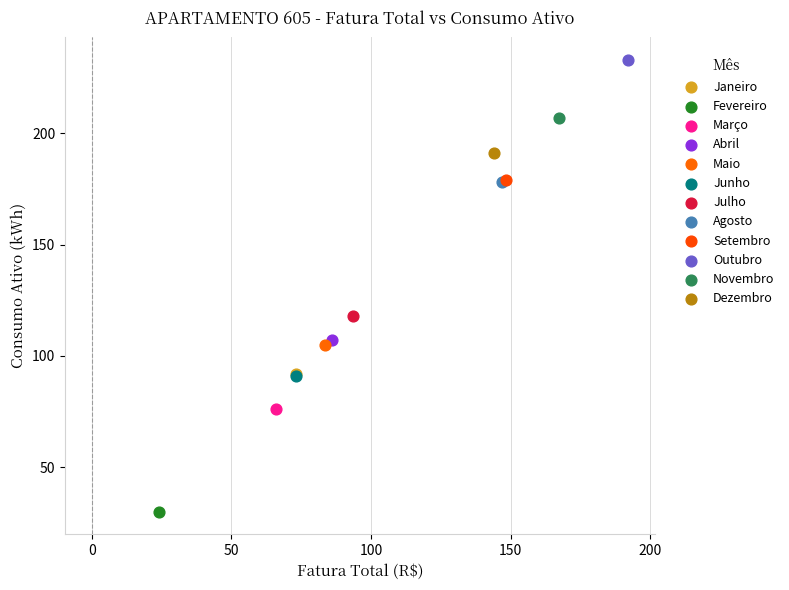

What are all the series names shown in the legend?

Janeiro, Fevereiro, Março, Abril, Maio, Junho, Julho, Agosto, Setembro, Outubro, Novembro, Dezembro